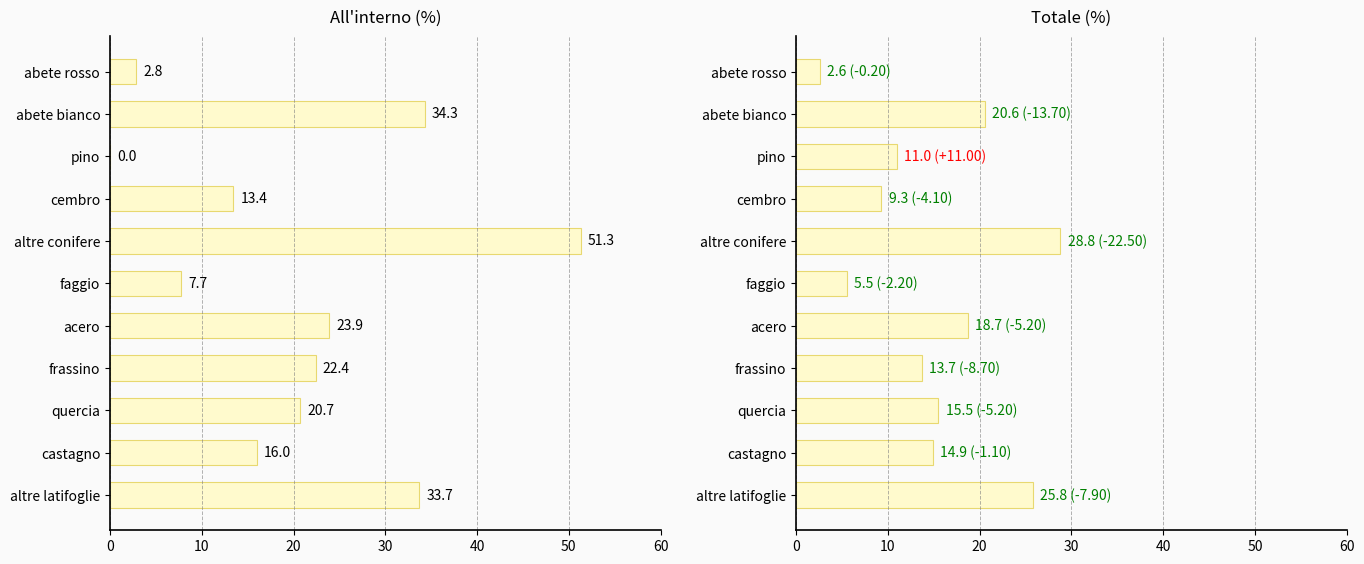

The value of totale at castagno is 24.8. True or false?

False